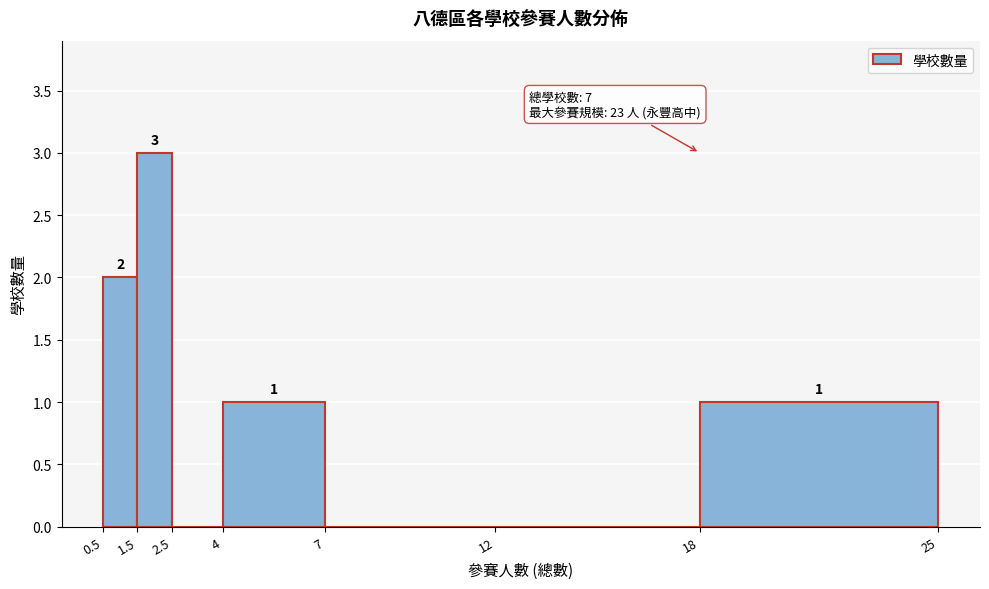

Over which range of the x-axis is the bar tallest?

1.5 to 2.5